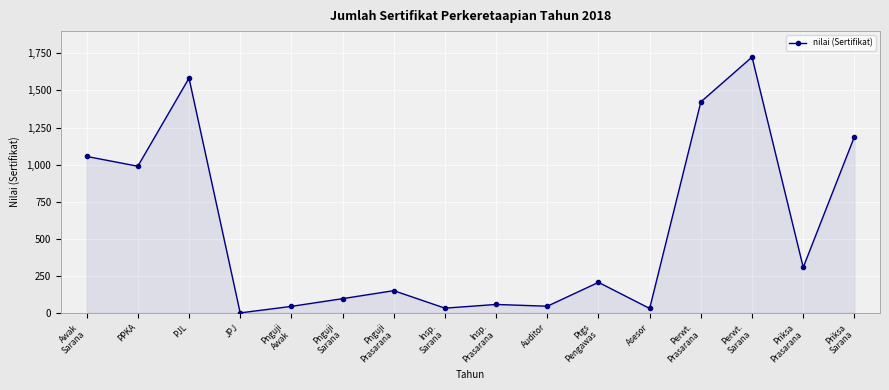

Where is the first local maximum?

PJL